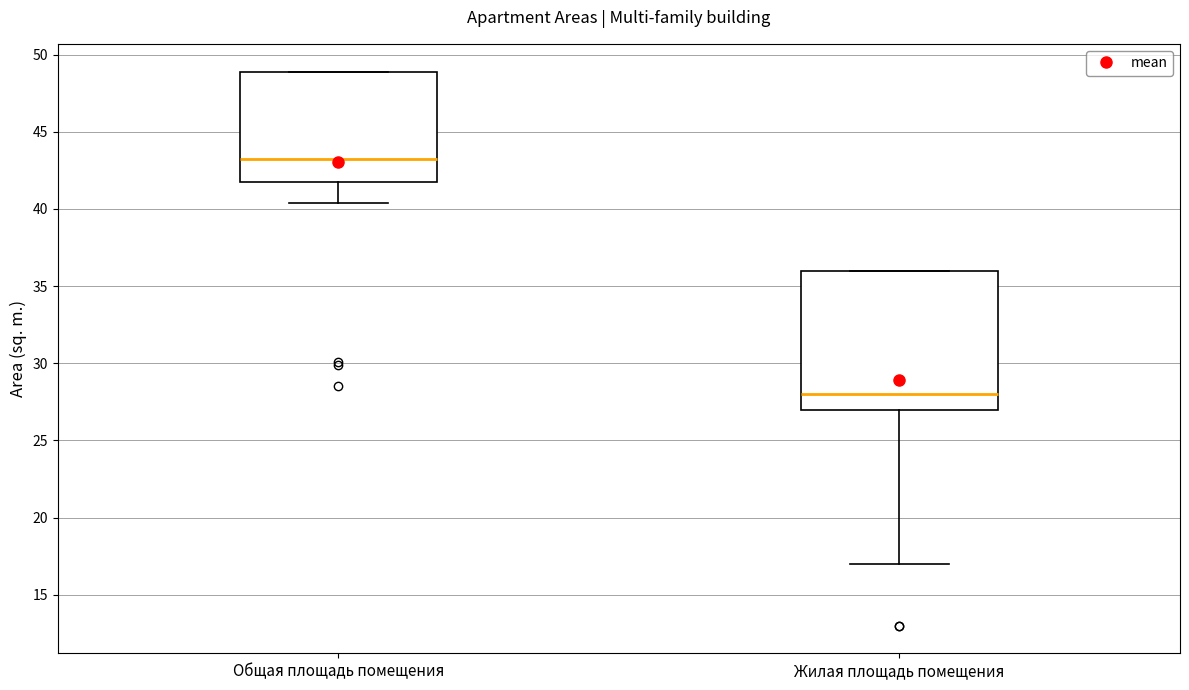

Reading left to right, transcribe this box plot: for each box, give where its median line is, the range the box spans, and where its two whiskers end, as read against the y-axis. The values are not printed on the chart, so give them approximately, as read against the axis.

Общая площадь помещения: median 43.5, box 42.0 to 49.0, whiskers 40.5 to 49.0
Жилая площадь помещения: median 28.0, box 27.0 to 36.0, whiskers 17.0 to 36.0